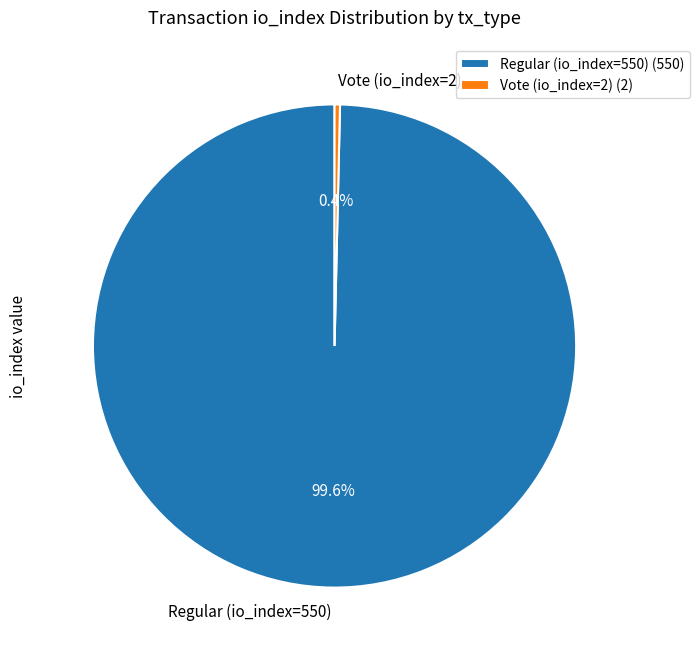

How many slices are in this pie chart?

2